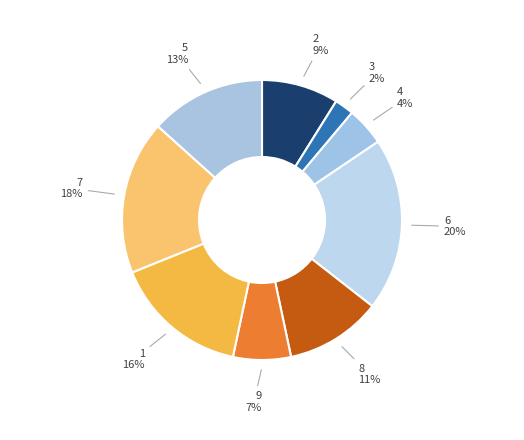

Does 7 account for over 50% of the chart?

No